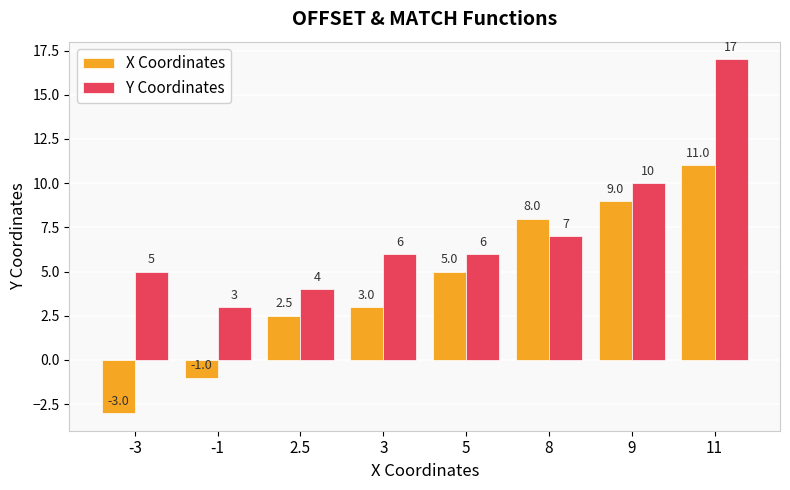

Reading left to right, transcribe all the data shown in this chart.

X Coordinates: -3.0	-1.0	2.5	3.0	5.0	8.0	9.0	11.0
Y Coordinates: 5.0	3.0	4.0	6.0	6.0	7.0	10.0	17.0